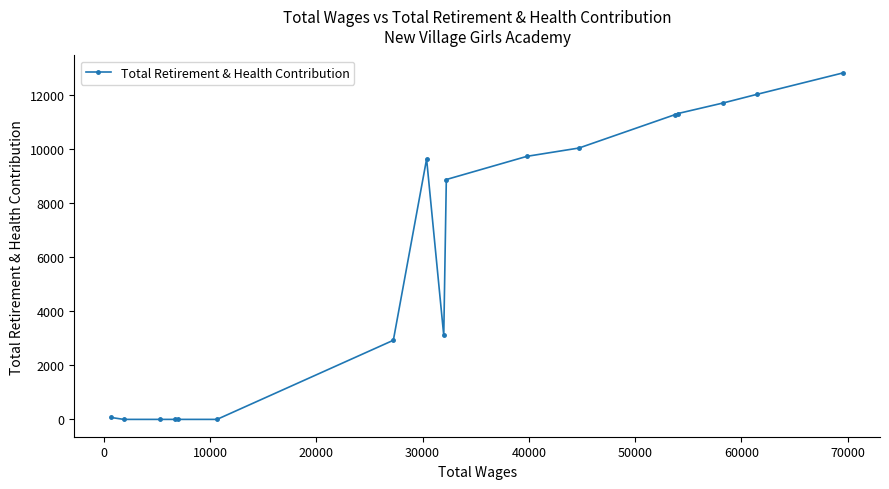

What is the difference between the maximum and minimum values?

12806